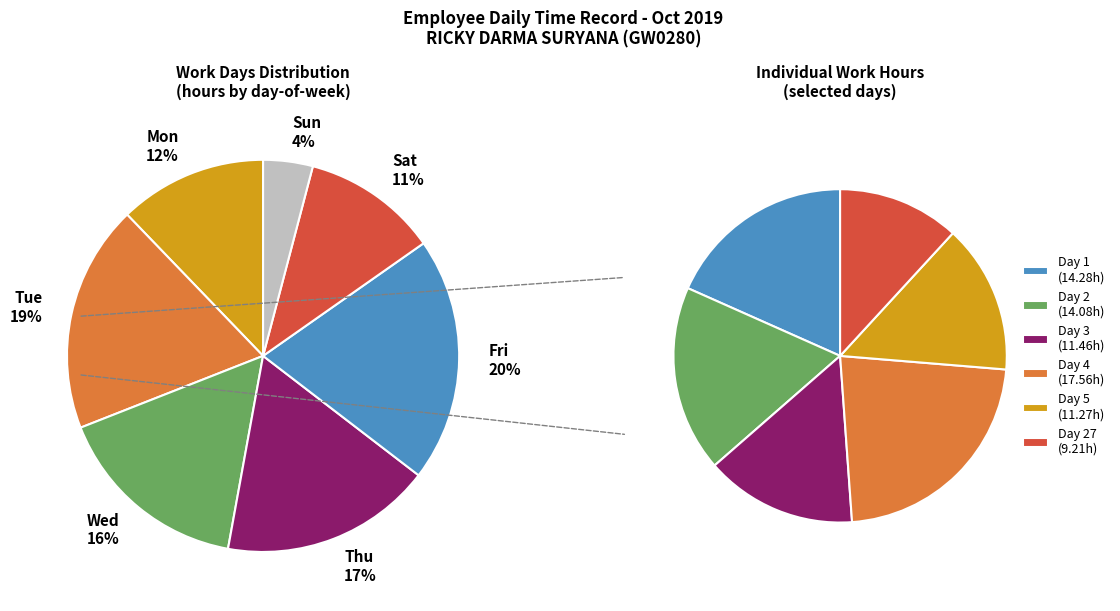

What portion of the pie excludes Fri?

79.8%